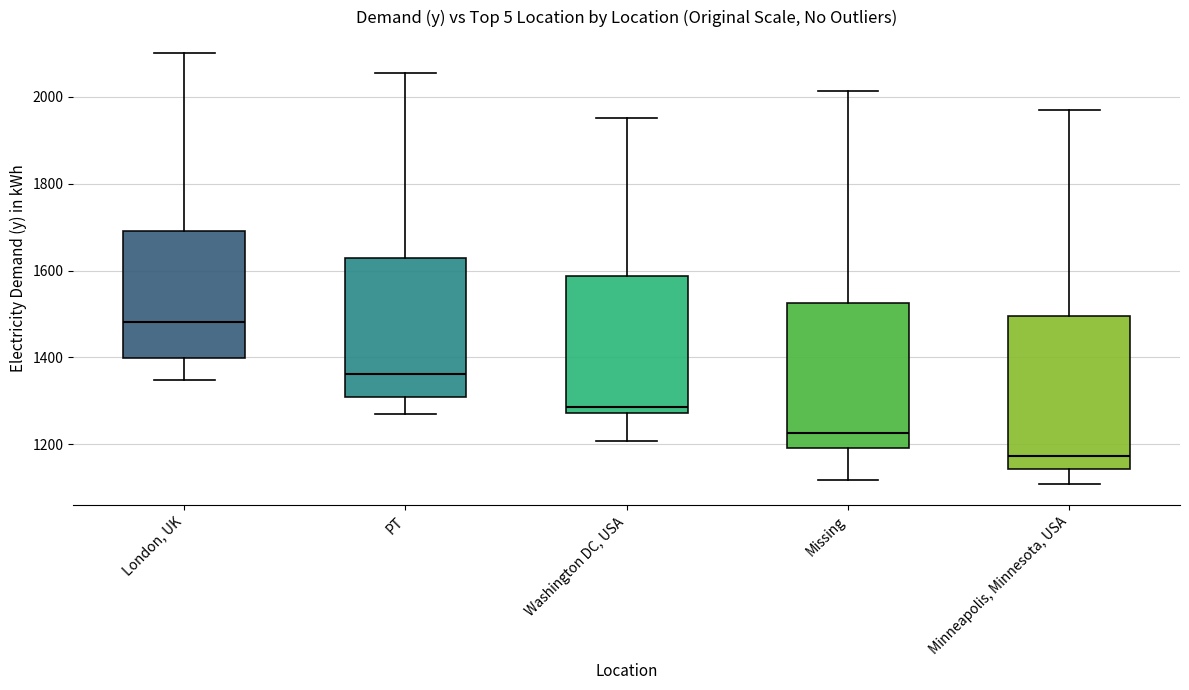

Reading left to right, read every box against the y-axis: the position of its median line, the range the box covers, and the ends of its whiskers. The values are not printed on the chart, so give them approximately, as read against the axis.

London, UK: median 1480, box 1400 to 1700, whiskers 1340 to 2100
PT: median 1360, box 1300 to 1620, whiskers 1280 to 2060
Washington DC, USA: median 1280 (just above the box's lower edge), box 1280 to 1580, whiskers 1200 to 1960
Missing: median 1220, box 1200 to 1520, whiskers 1120 to 2020
Minneapolis, Minnesota, USA: median 1180, box 1140 to 1500, whiskers 1100 to 1980